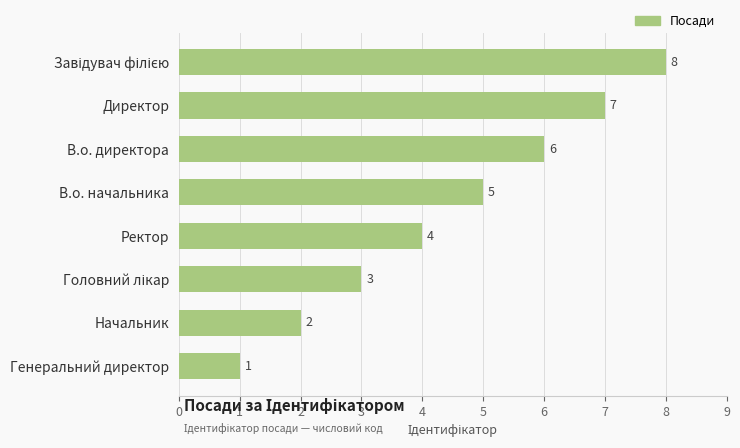

At which category does the chart reach its minimum across all series?

Генеральний директор